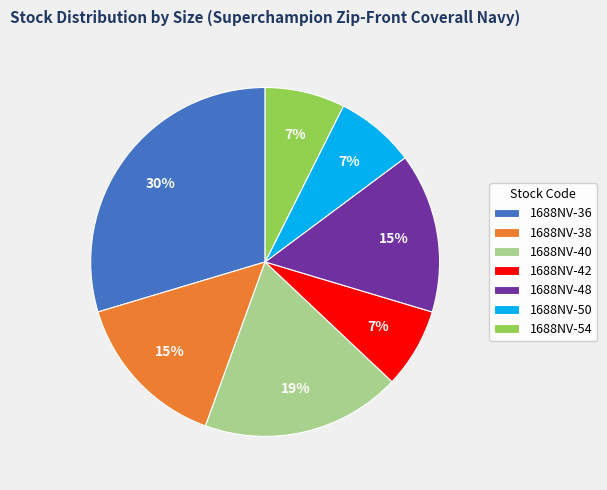

Is there any slice that represents more than half of the pie?

No